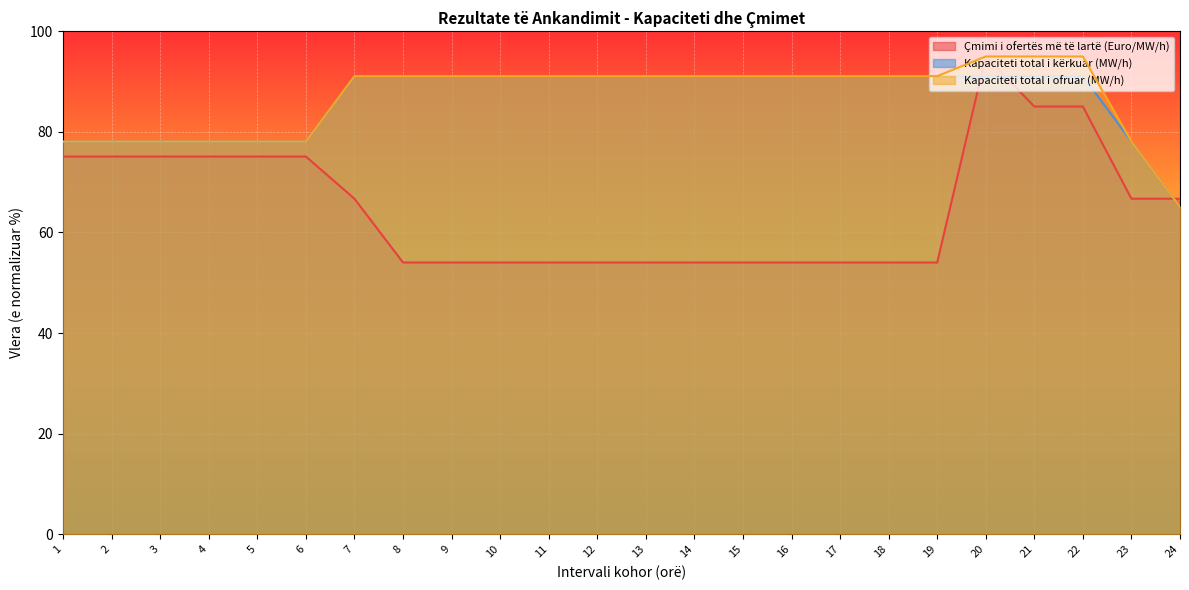

How many distinct data groups are displayed?

3